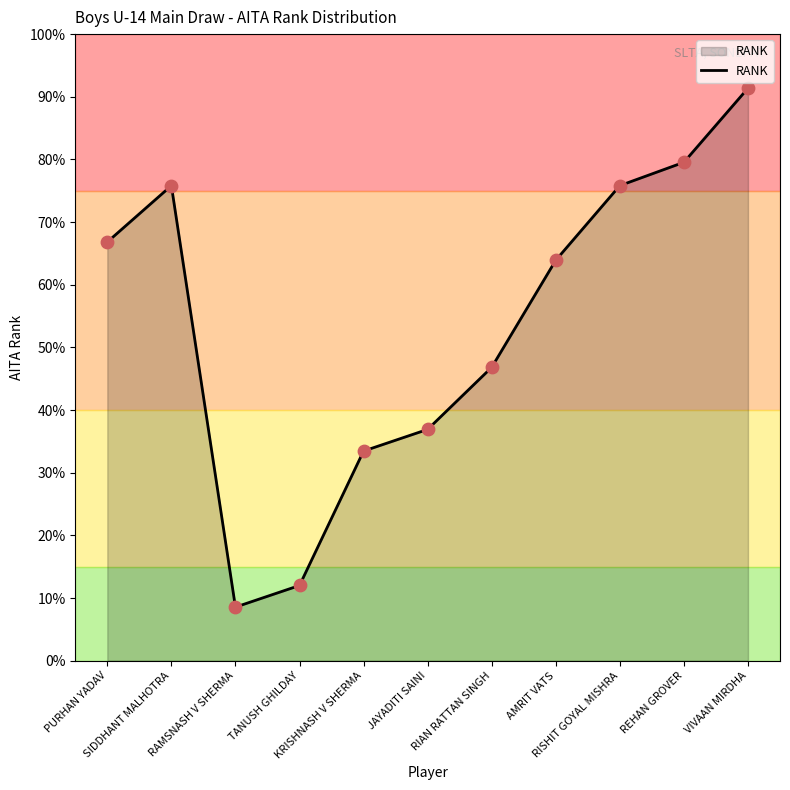

What is the change in value from PURHAN YADAV to RISHIT GOYAL MISHRA?

+9.0